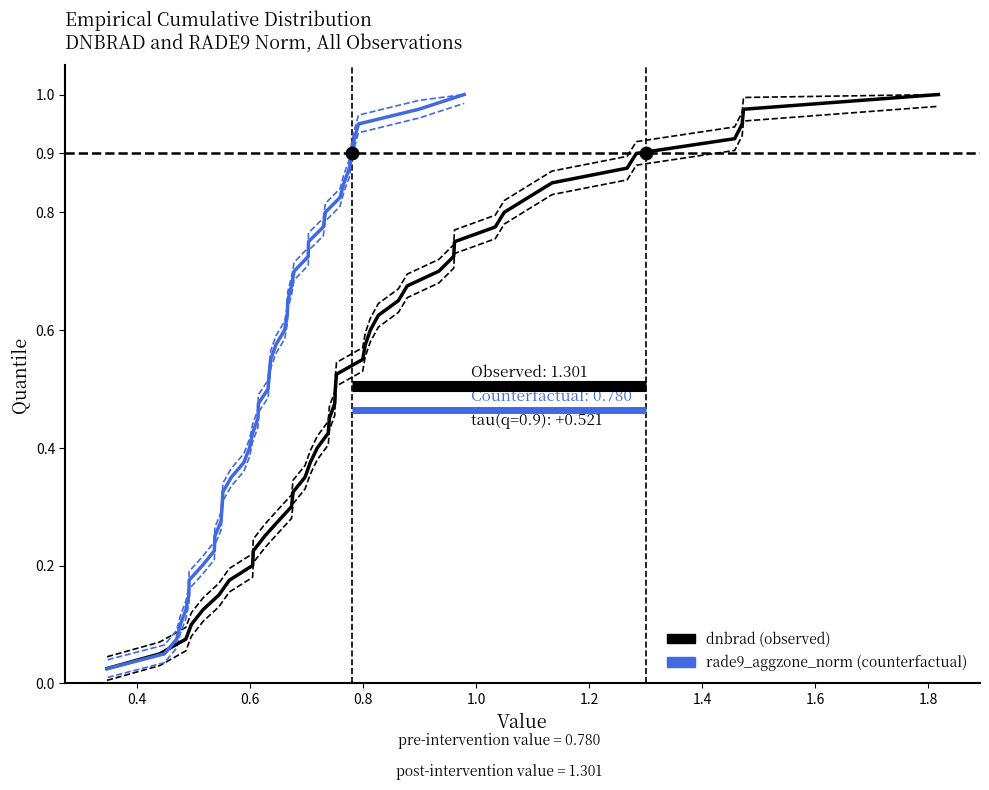

Which series contains the lowest Y value?

dnbrad (observed)